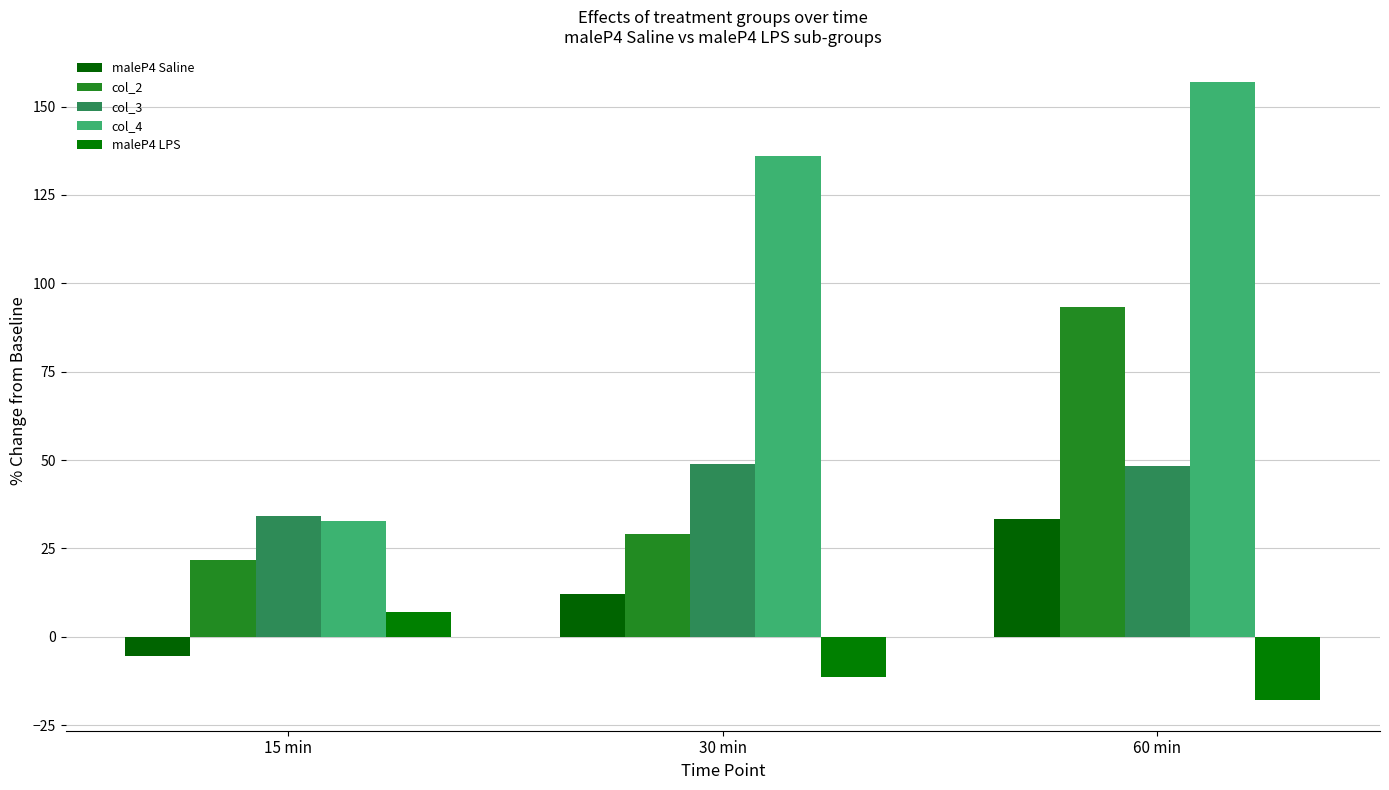

Is the value of col_2 at 60 min greater than the value of col_4 at 30 min?

No